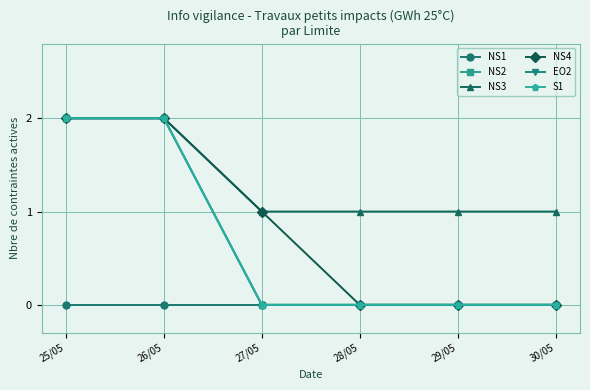

True or false: EO2 and NS1 intersect in this chart.

False